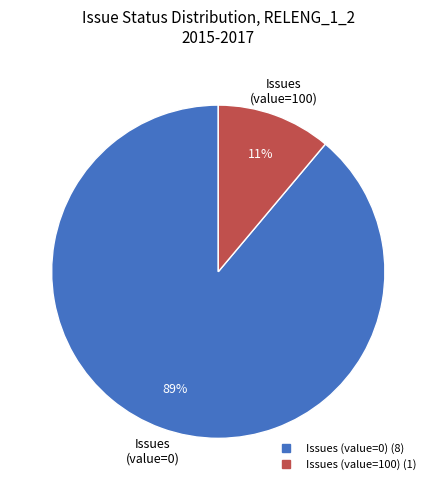

To the nearest percent, what is the average slice percentage?

50%